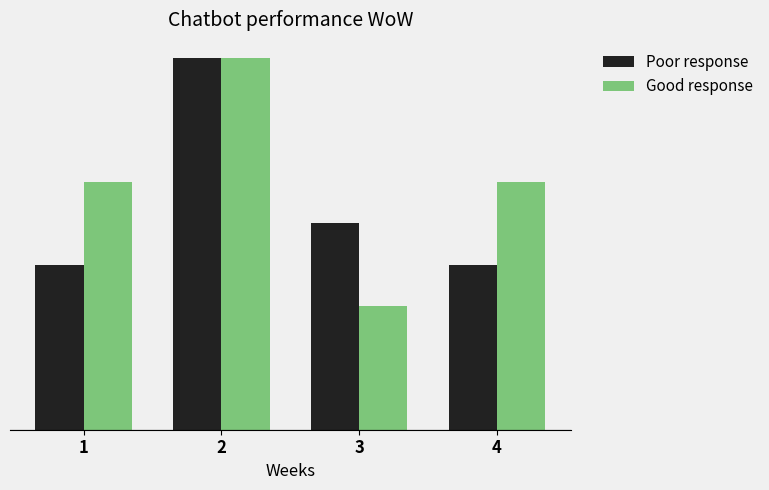

Which series has the largest total across all categories?

Good response